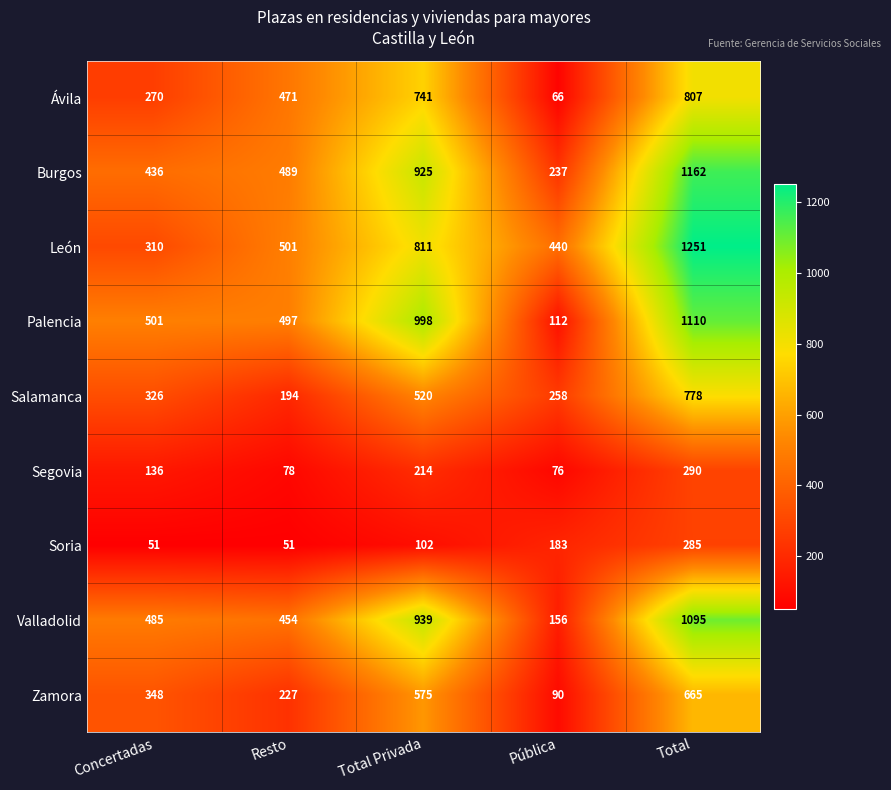

Where is Burgos nearest to the value 699?

Resto